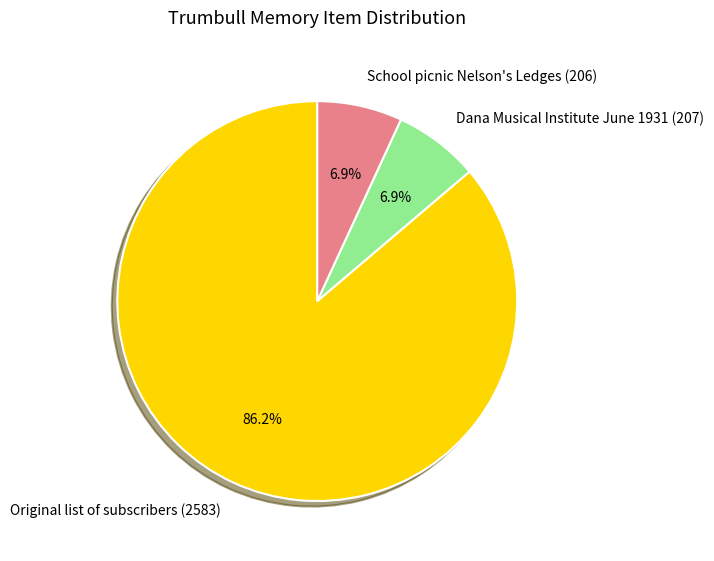

The Original list of subscribers (2583) slice represents 95% of the pie. True or false?

False